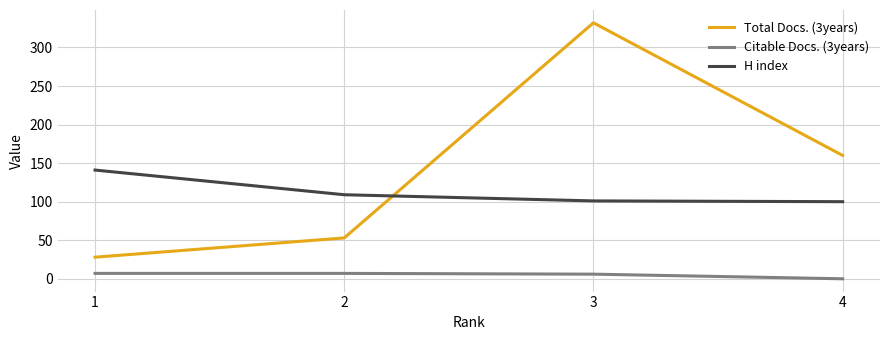

True or false: Total Docs. (3years) and H index cross at least once.

True